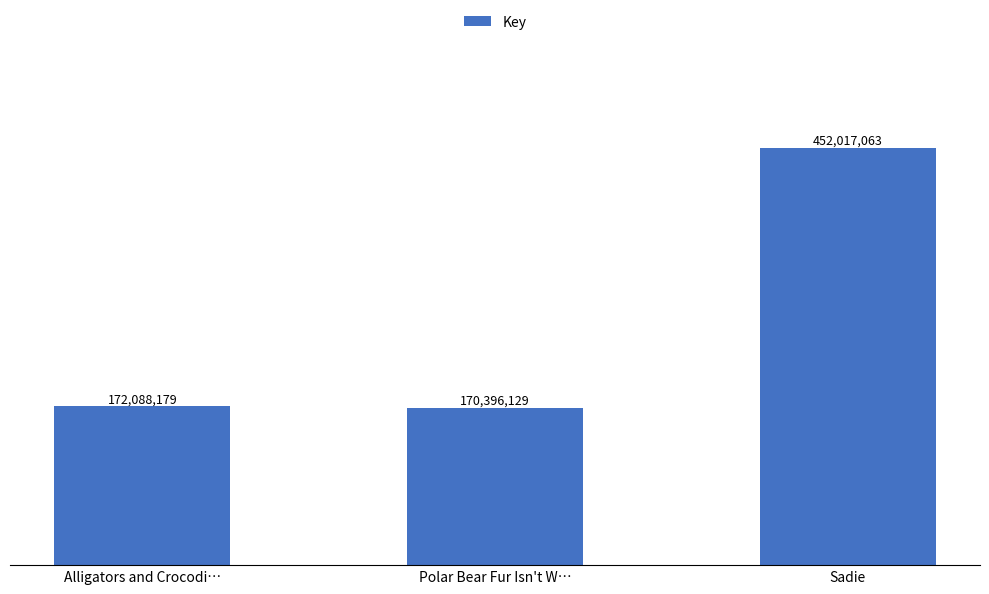

Reading left to right, what are all the values shown in this chart?

172088179	170396129	452017063